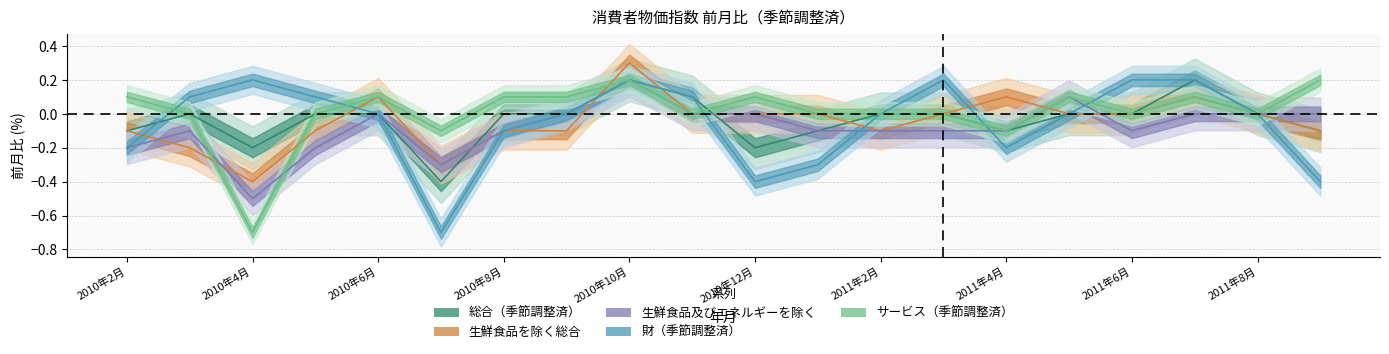

The 財（季節調整済） series shows 0.1 at 2010年11月. True or false?

True